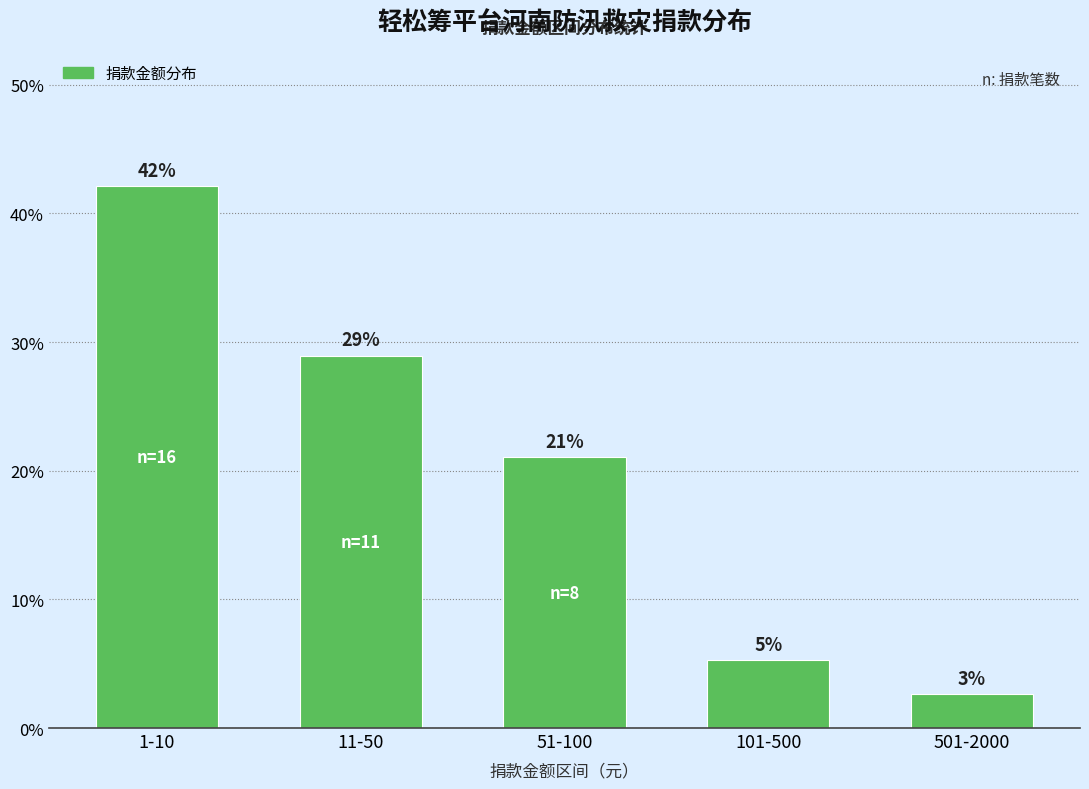

At which label does the data first exceed 21?

1-10